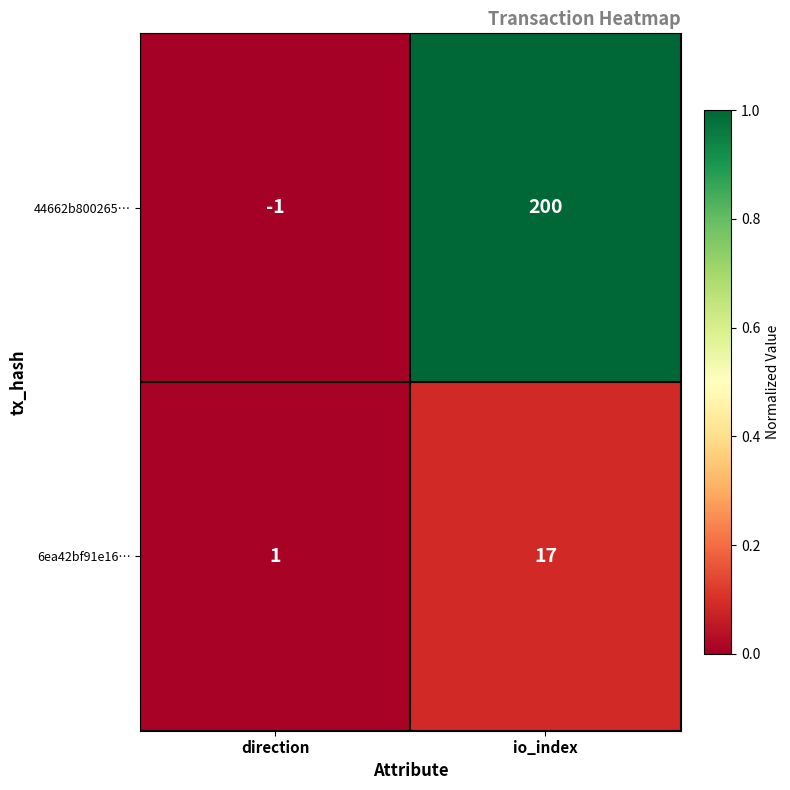

Reading right to left, what are all the values shown in this chart?

44662b800265…: io_index=200	direction=-1
6ea42bf91e16…: io_index=17	direction=1